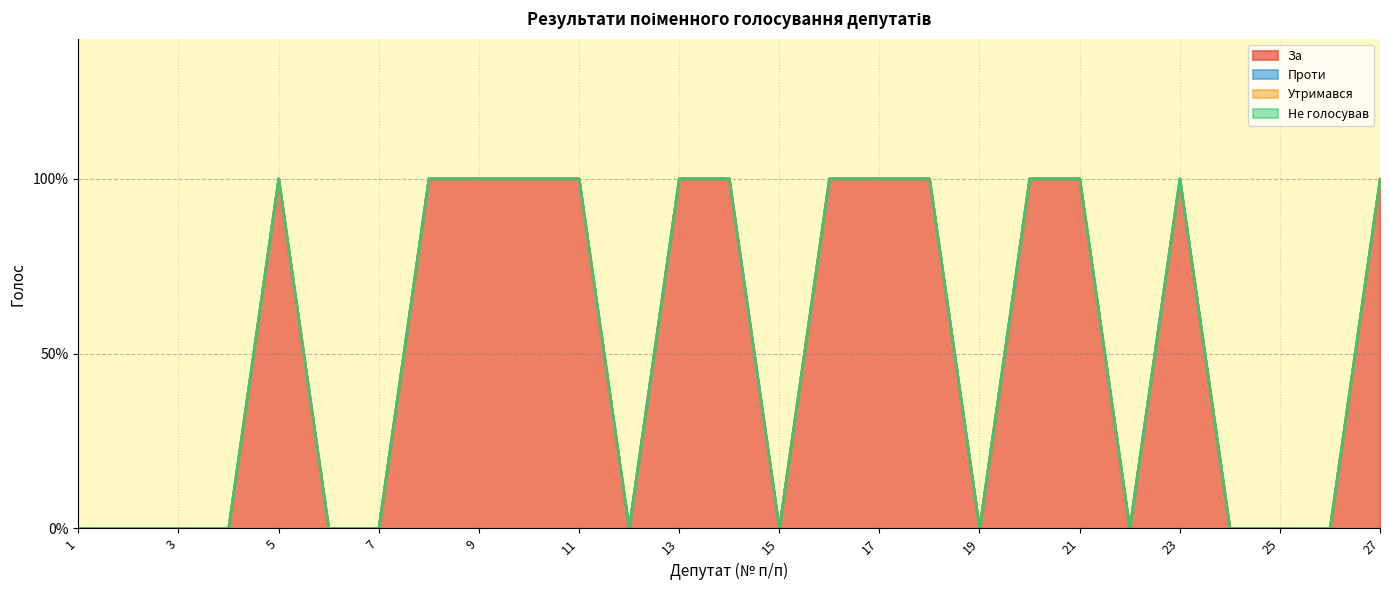

Where is Утримався nearest to the value 0?

1